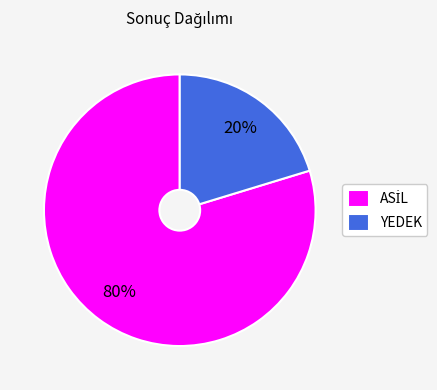

To the nearest percent, what percentage of the pie is YEDEK?

20%